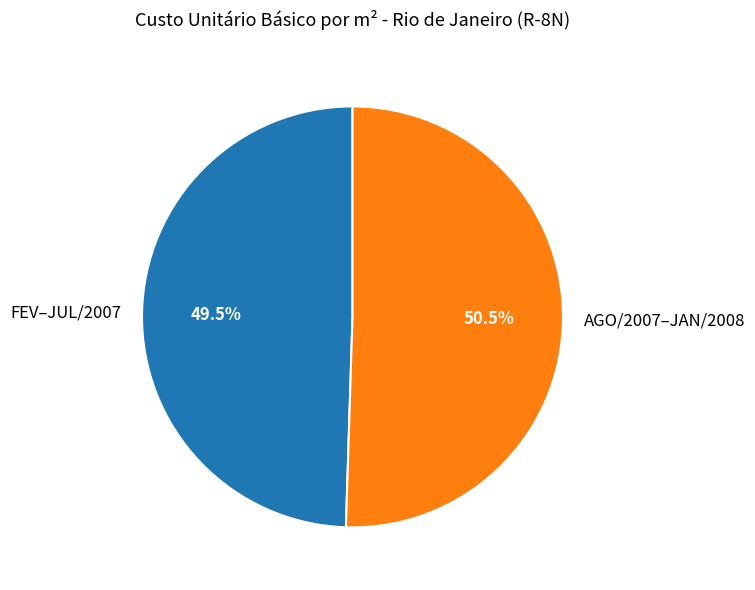

Is AGO/2007–JAN/2008 the majority of the pie?

Yes